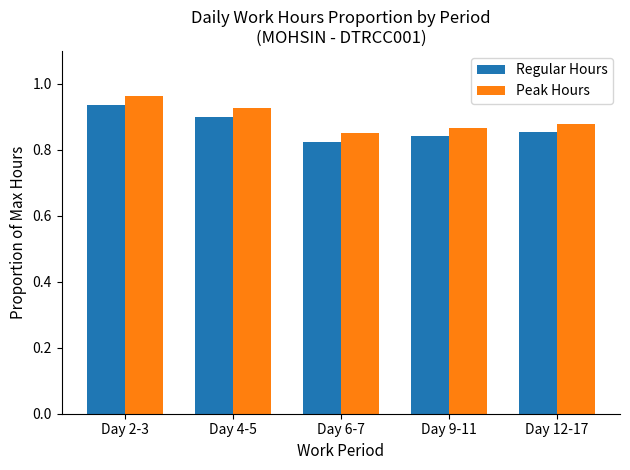

Which series has the largest range (max minus min)?

Peak Hours